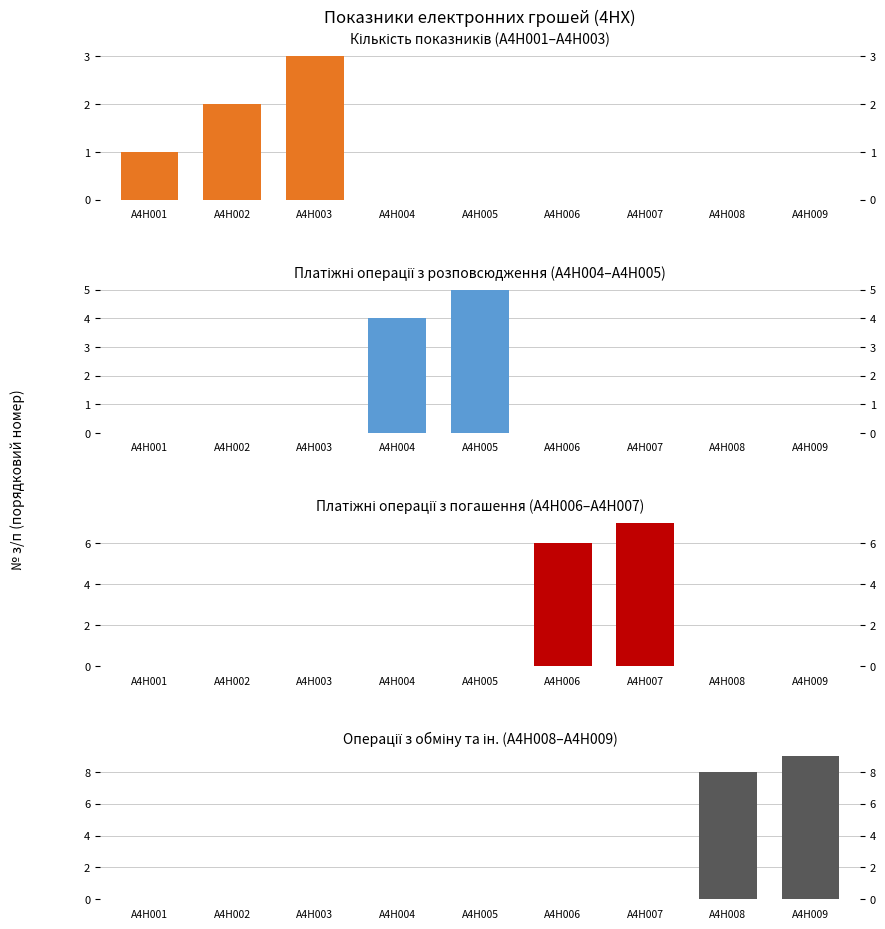

Which series has the widest spread of values?

A4H008–A4H009